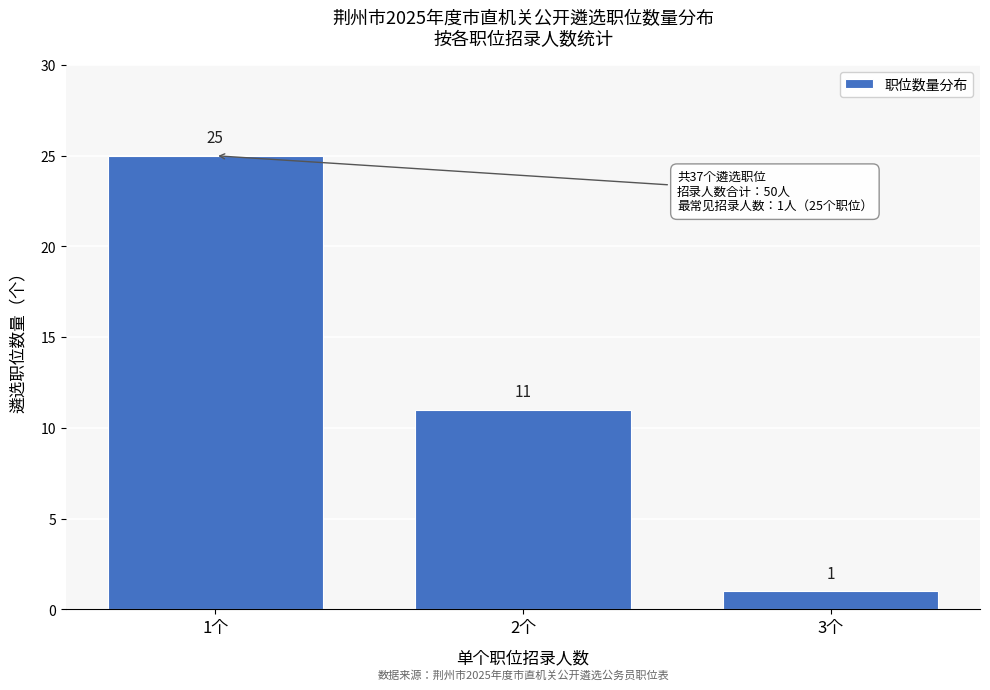

Reading left to right, transcribe all the data shown in this chart.

1个=25	2个=11	3个=1